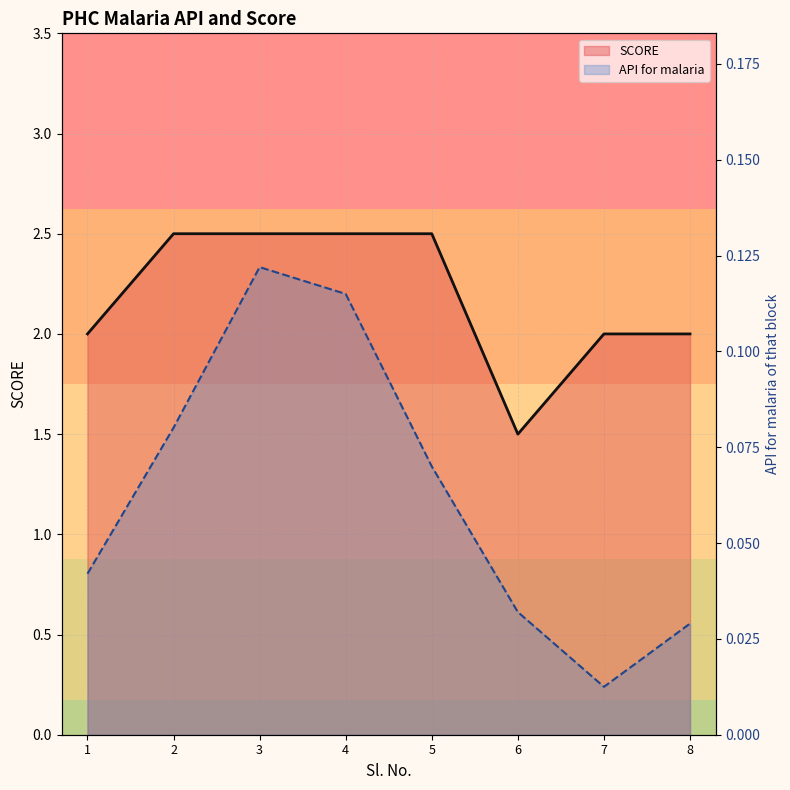

How many interior local valleys does the SCORE (line) series have?

1